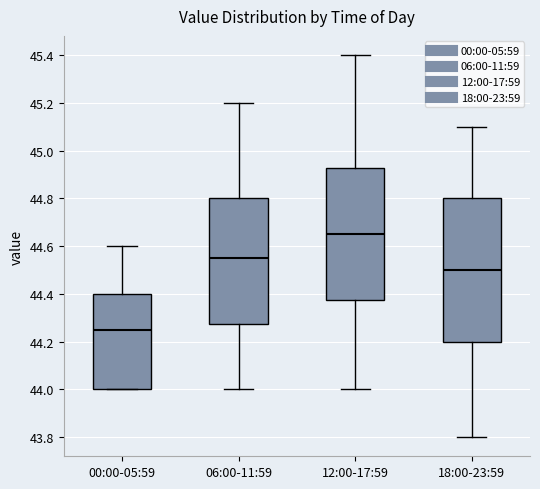

Reading left to right, read every box against the y-axis: the position of its median line, the range the box covers, and the ends of its whiskers. The values are not printed on the chart, so give them approximately, as read against the axis.

00:00-05:59: median 44.26, box 44.00 to 44.40, whiskers 44.00 to 44.60
06:00-11:59: median 44.56, box 44.28 to 44.80, whiskers 44.00 to 45.20
12:00-17:59: median 44.66, box 44.38 to 44.92, whiskers 44.00 to 45.40
18:00-23:59: median 44.50, box 44.20 to 44.80, whiskers 43.80 to 45.10